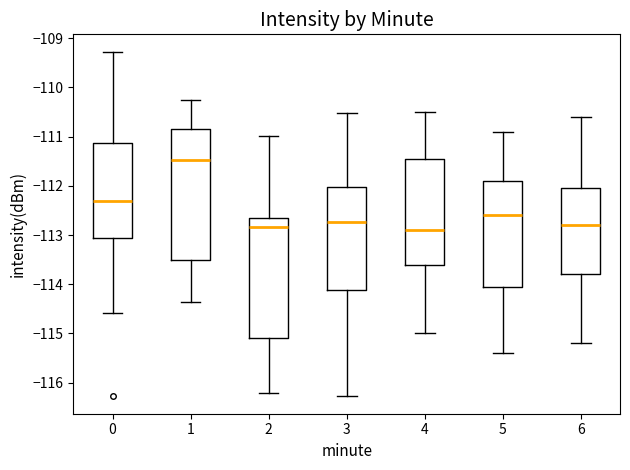

Which box has the highest median line?

1